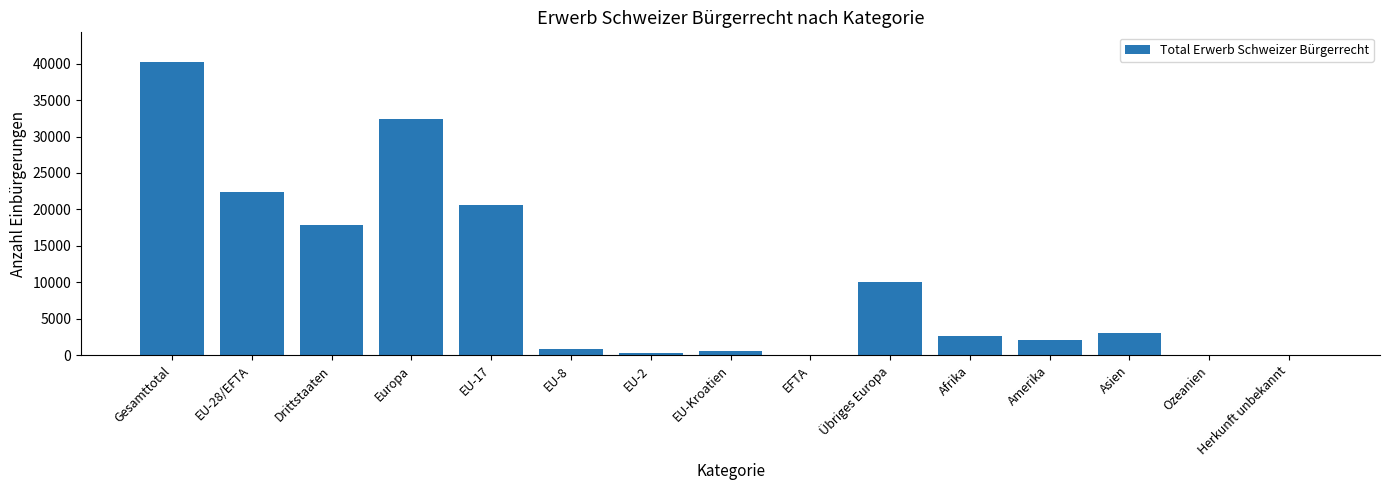

At which label is the value closest to 20159?

EU-17